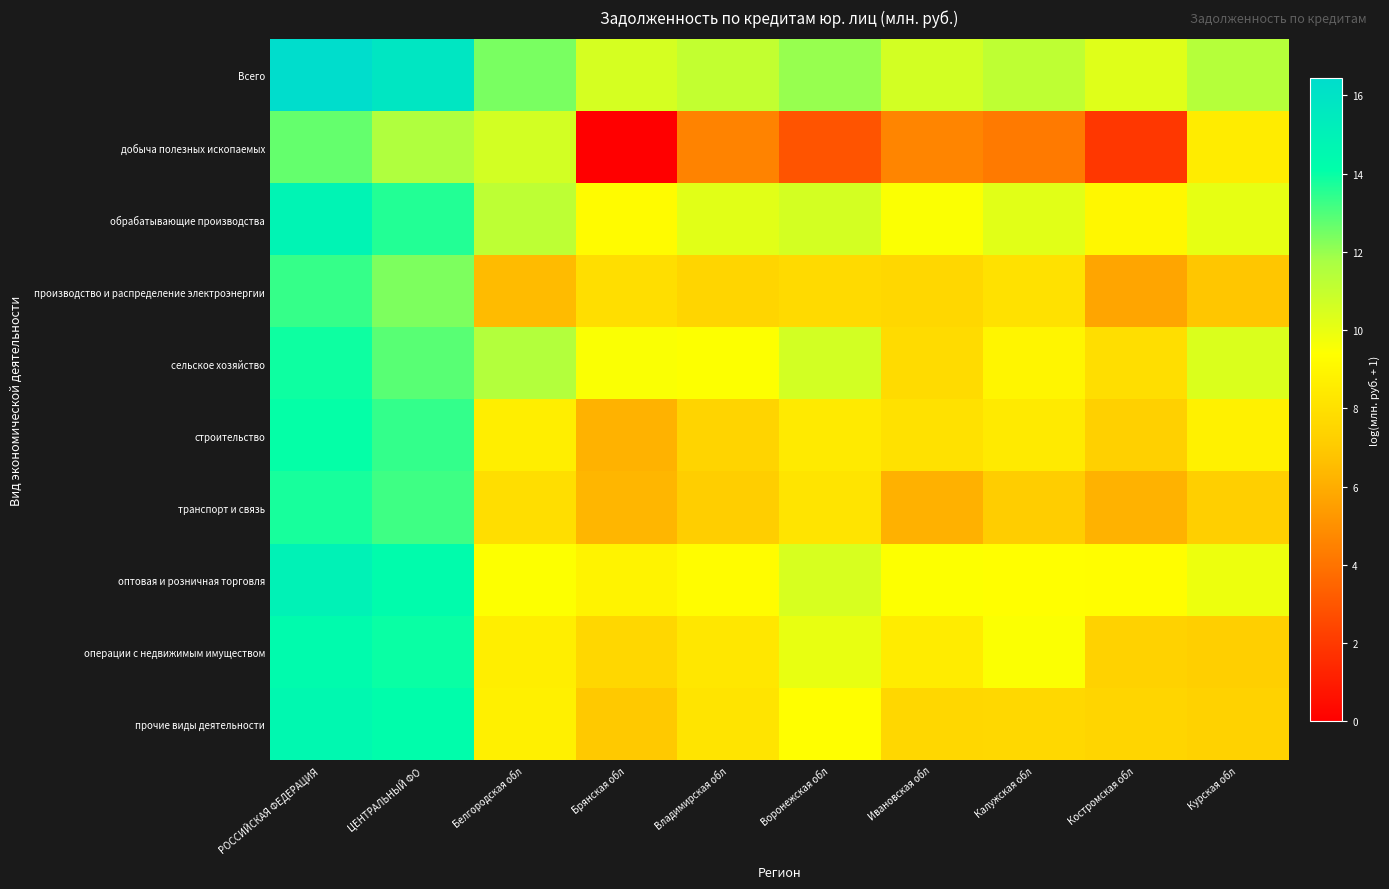

Reading left to right, what are all the values shown in this chart?

Всего: РОССИЙСКАЯ ФЕДЕРАЦИЯ=16.5	ЦЕНТРАЛЬНЫЙ ФО=15.8	Белгородская обл=12.4	Брянская обл=10.5	Владимирская обл=11.1	Воронежская обл=12.0	Ивановская обл=10.6	Калужская обл=11.2	Костромская обл=10.3	Курская обл=11.4
добыча полезных ископаемых: РОССИЙСКАЯ ФЕДЕРАЦИЯ=12.7	ЦЕНТРАЛЬНЫЙ ФО=11.6	Белгородская обл=10.6	Брянская обл=0.0	Владимирская обл=4.6	Воронежская обл=2.9	Ивановская обл=4.6	Калужская обл=4.3	Костромская обл=1.9	Курская обл=8.5
обрабатывающие производства: РОССИЙСКАЯ ФЕДЕРАЦИЯ=14.8	ЦЕНТРАЛЬНЫЙ ФО=13.6	Белгородская обл=11.2	Брянская обл=9.2	Владимирская обл=10.2	Воронежская обл=10.6	Ивановская обл=9.5	Калужская обл=10.2	Костромская обл=9.0	Курская обл=10.1
производство и распределение электроэнергии: РОССИЙСКАЯ ФЕДЕРАЦИЯ=13.4	ЦЕНТРАЛЬНЫЙ ФО=12.3	Белгородская обл=6.5	Брянская обл=7.9	Владимирская обл=7.5	Воронежская обл=7.7	Ивановская обл=7.6	Калужская обл=8.1	Костромская обл=5.7	Курская обл=6.9
сельское хозяйство: РОССИЙСКАЯ ФЕДЕРАЦИЯ=13.9	ЦЕНТРАЛЬНЫЙ ФО=12.9	Белгородская обл=11.5	Брянская обл=9.5	Владимирская обл=9.4	Воронежская обл=10.6	Ивановская обл=7.8	Калужская обл=9.0	Костромская обл=7.9	Курская обл=10.4
строительство: РОССИЙСКАЯ ФЕДЕРАЦИЯ=14.0	ЦЕНТРАЛЬНЫЙ ФО=13.4	Белгородская обл=8.7	Брянская обл=6.2	Владимирская обл=7.4	Воронежская обл=8.4	Ивановская обл=8.1	Калужская обл=8.5	Костромская обл=7.2	Курская обл=8.8
транспорт и связь: РОССИЙСКАЯ ФЕДЕРАЦИЯ=13.8	ЦЕНТРАЛЬНЫЙ ФО=13.2	Белгородская обл=7.9	Брянская обл=6.3	Владимирская обл=7.2	Воронежская обл=8.2	Ивановская обл=6.1	Калужская обл=7.1	Костромская обл=6.2	Курская обл=7.2
оптовая и розничная торговля: РОССИЙСКАЯ ФЕДЕРАЦИЯ=14.9	ЦЕНТРАЛЬНЫЙ ФО=14.2	Белгородская обл=9.4	Брянская обл=8.8	Владимирская обл=9.3	Воронежская обл=10.5	Ивановская обл=9.4	Калужская обл=9.4	Костромская обл=9.3	Курская обл=9.9
операции с недвижимым имуществом: РОССИЙСКАЯ ФЕДЕРАЦИЯ=14.4	ЦЕНТРАЛЬНЫЙ ФО=14.0	Белгородская обл=8.6	Брянская обл=7.6	Владимирская обл=8.3	Воронежская обл=10.0	Ивановская обл=8.5	Калужская обл=9.5	Костромская обл=7.3	Курская обл=7.2
прочие виды деятельности: РОССИЙСКАЯ ФЕДЕРАЦИЯ=14.5	ЦЕНТРАЛЬНЫЙ ФО=14.2	Белгородская обл=8.7	Брянская обл=7.0	Владимирская обл=8.2	Воронежская обл=9.4	Ивановская обл=7.6	Калужская обл=7.6	Костромская обл=7.5	Курская обл=7.3